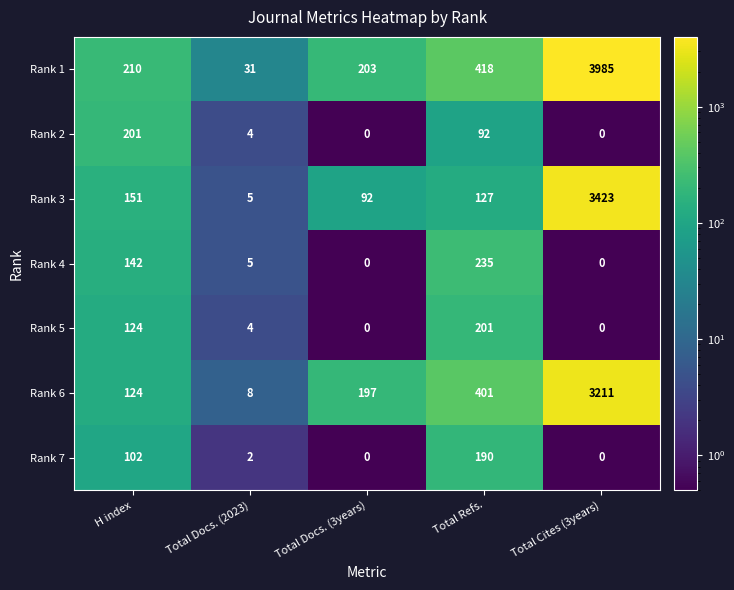

At which category is the sum across all series the highest?

Total Cites (3years)